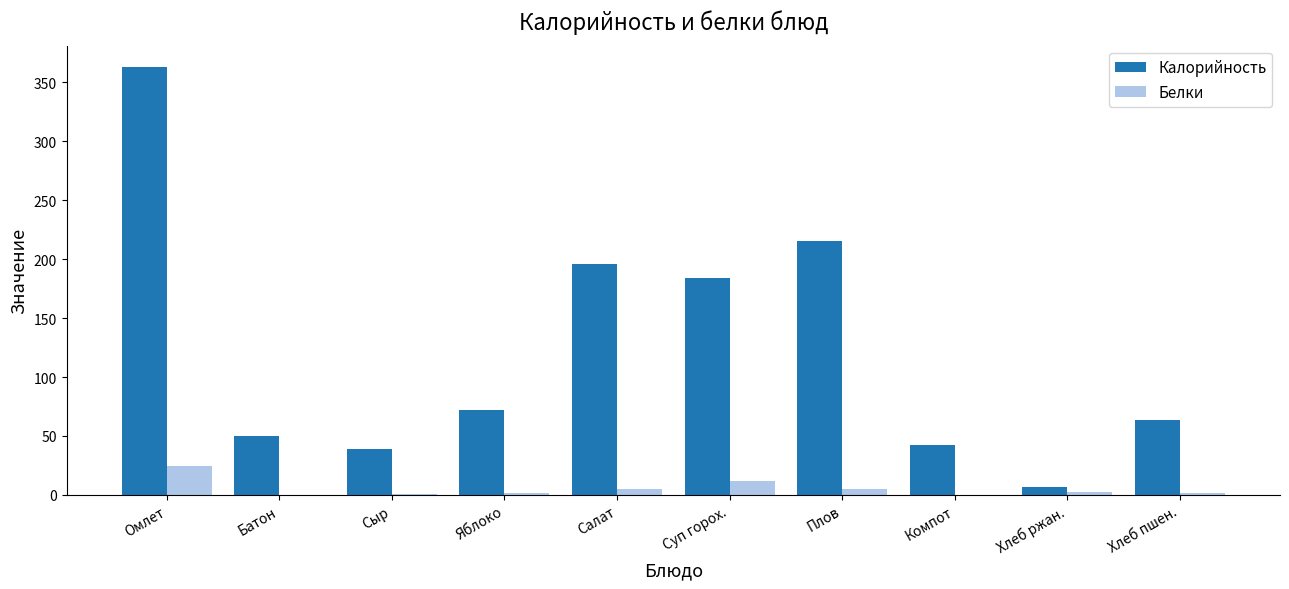

Are the bars grouped side by side (vs. stacked)?

Yes